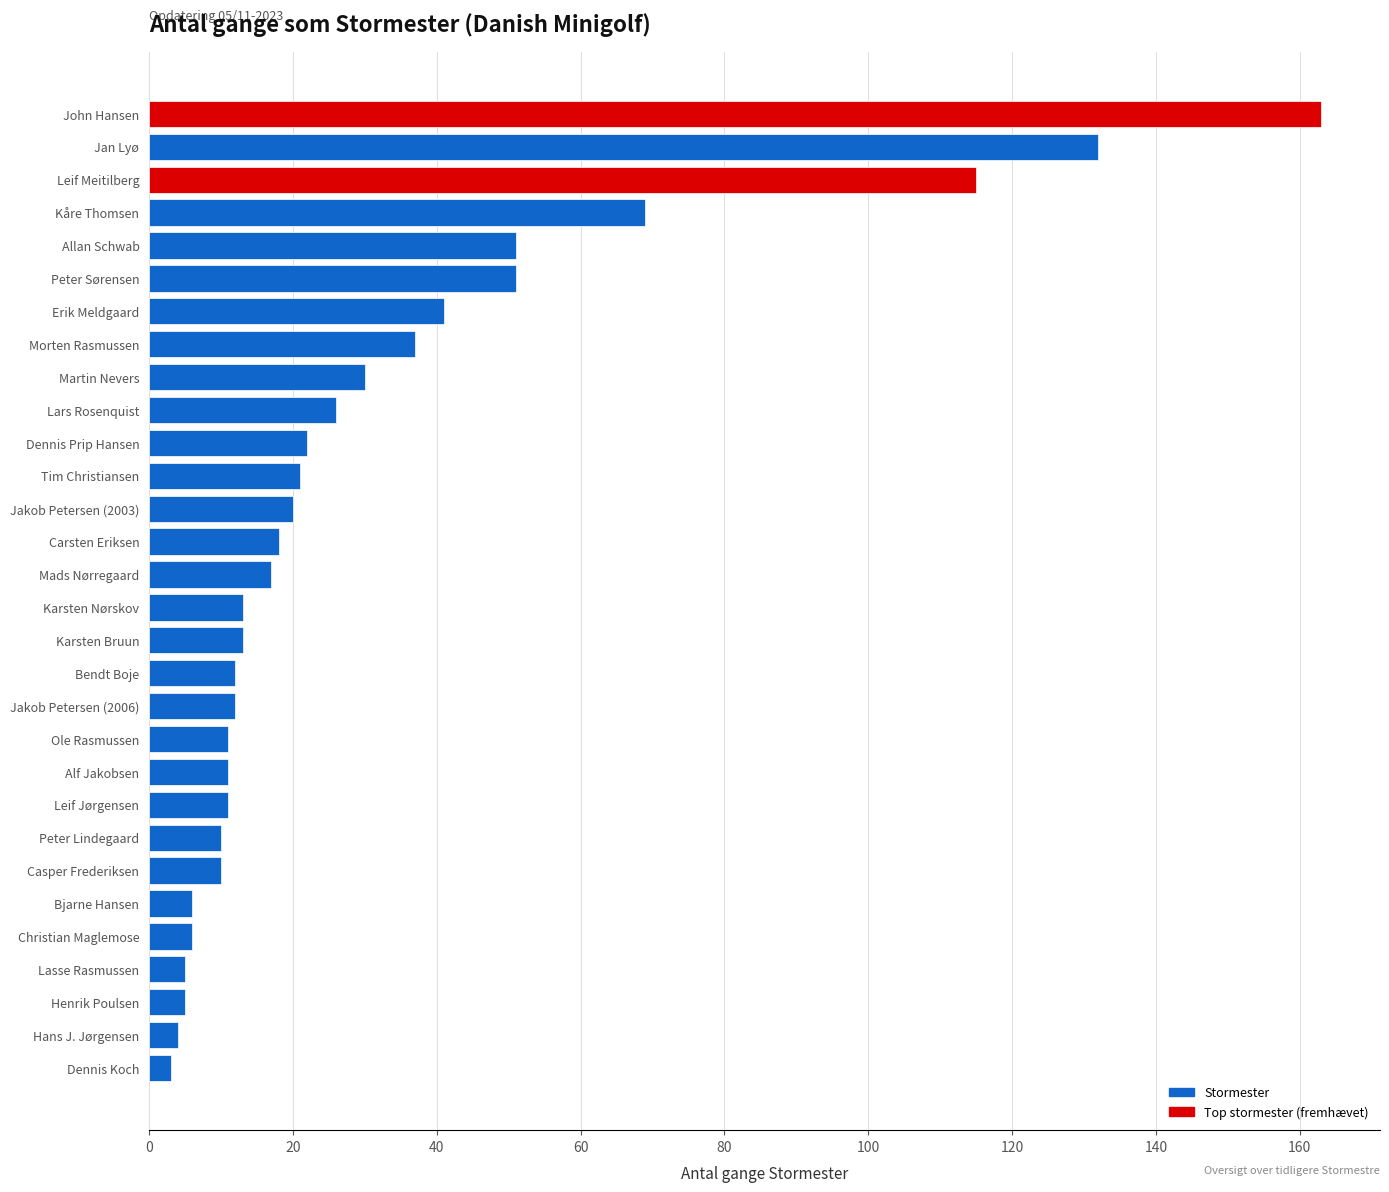

How many data points are less than 17?

15